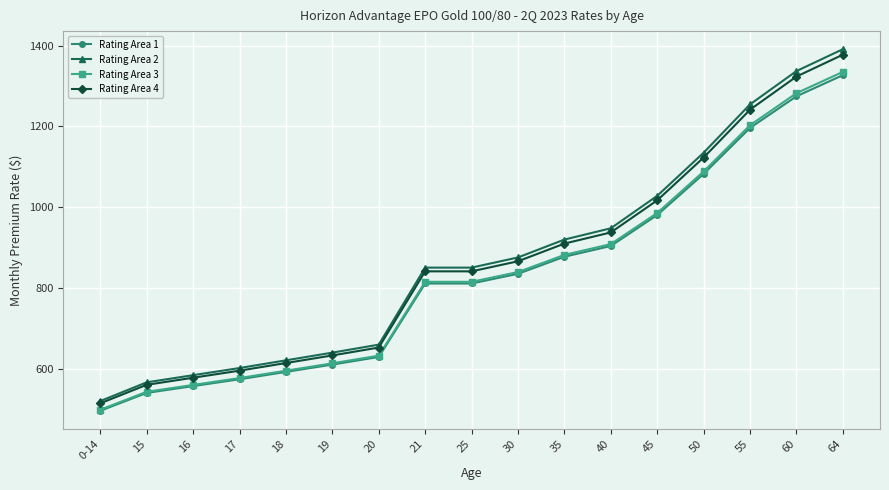

What is the label of the 8th point from the left?

21